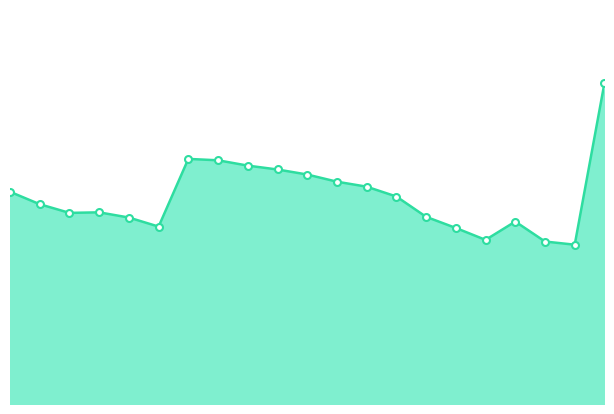

Where is the first local minimum?

2005